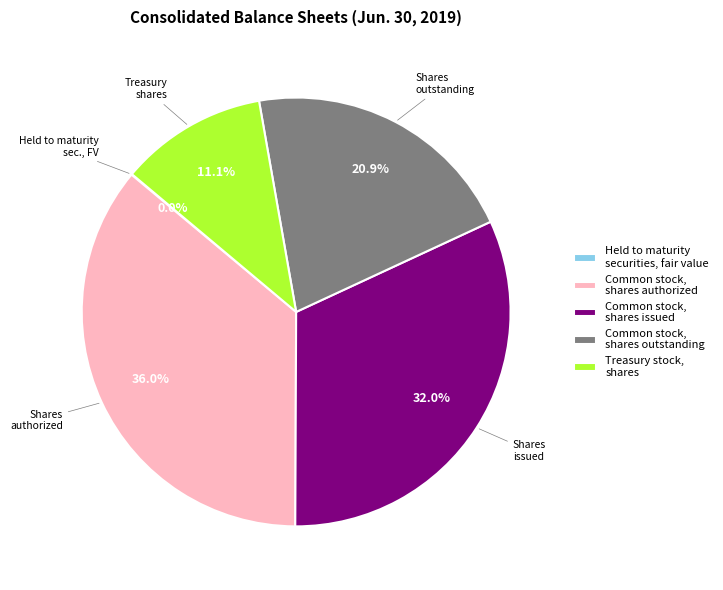

Is there a majority slice in this chart?

No